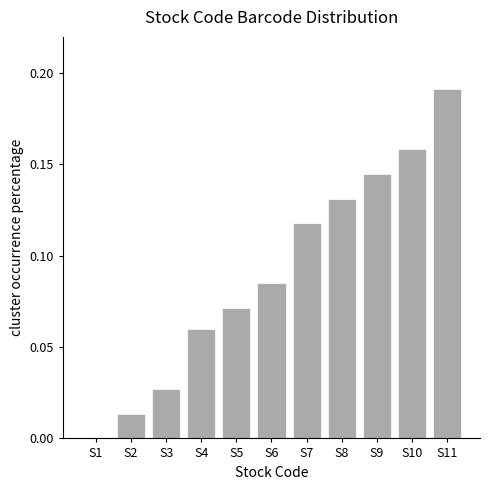

At which category does the chart reach its peak across all series?

S11